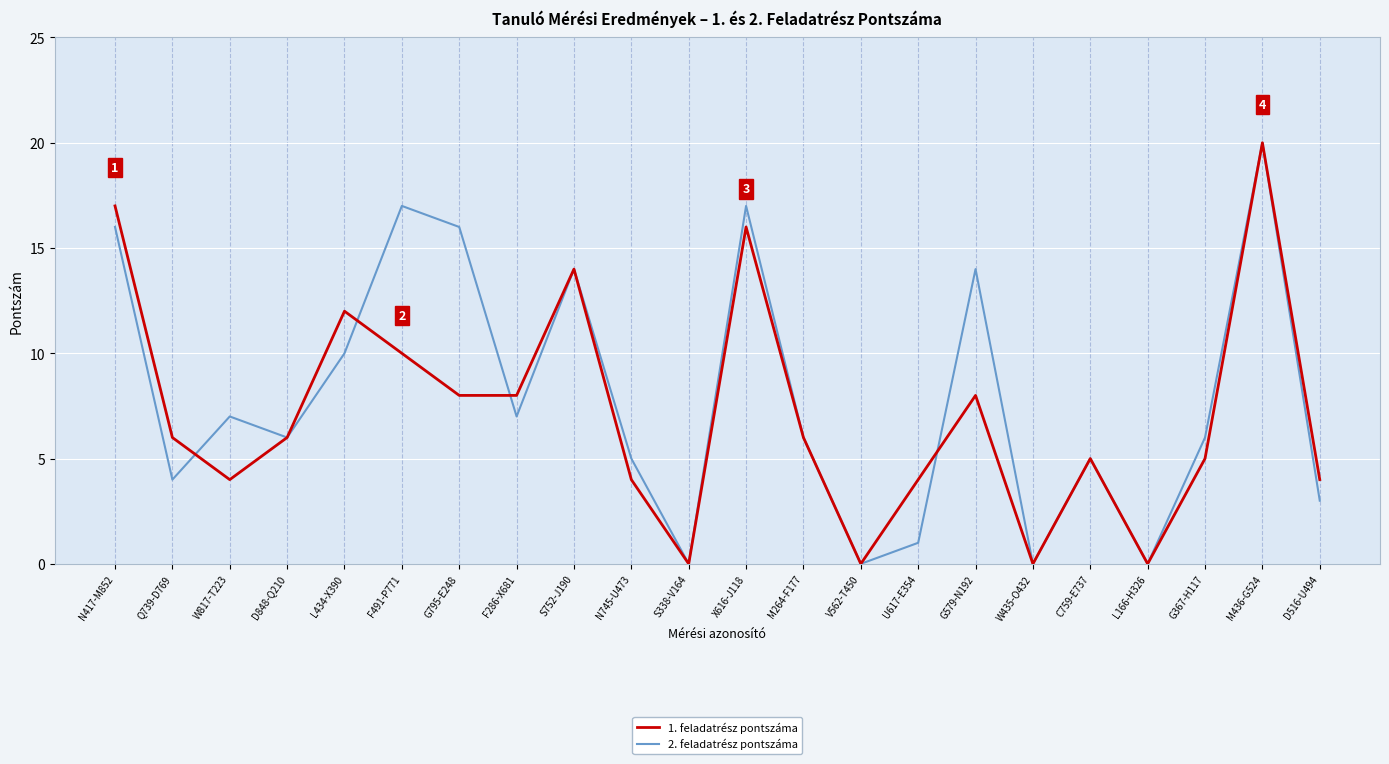

Reading right to left, transcribe all the data shown in this chart.

1. feladatrész pontszáma: D516-U494=4	M436-G524=20	G367-H117=5	L166-H326=0	C759-E737=5	W435-O432=0	G579-N192=8	U617-E354=4	V562-T450=0	M264-F177=6	X616-J118=16	S338-V164=0	N745-U473=4	S752-J190=14	F286-X681=8	G795-E248=8	F491-P771=10	L434-X390=12	D848-Q210=6	W817-T223=4	Q739-D769=6	N417-M852=17
2. feladatrész pontszáma: D516-U494=3	M436-G524=20	G367-H117=6	L166-H326=0	C759-E737=5	W435-O432=0	G579-N192=14	U617-E354=1	V562-T450=0	M264-F177=6	X616-J118=17	S338-V164=0	N745-U473=5	S752-J190=14	F286-X681=7	G795-E248=16	F491-P771=17	L434-X390=10	D848-Q210=6	W817-T223=7	Q739-D769=4	N417-M852=16